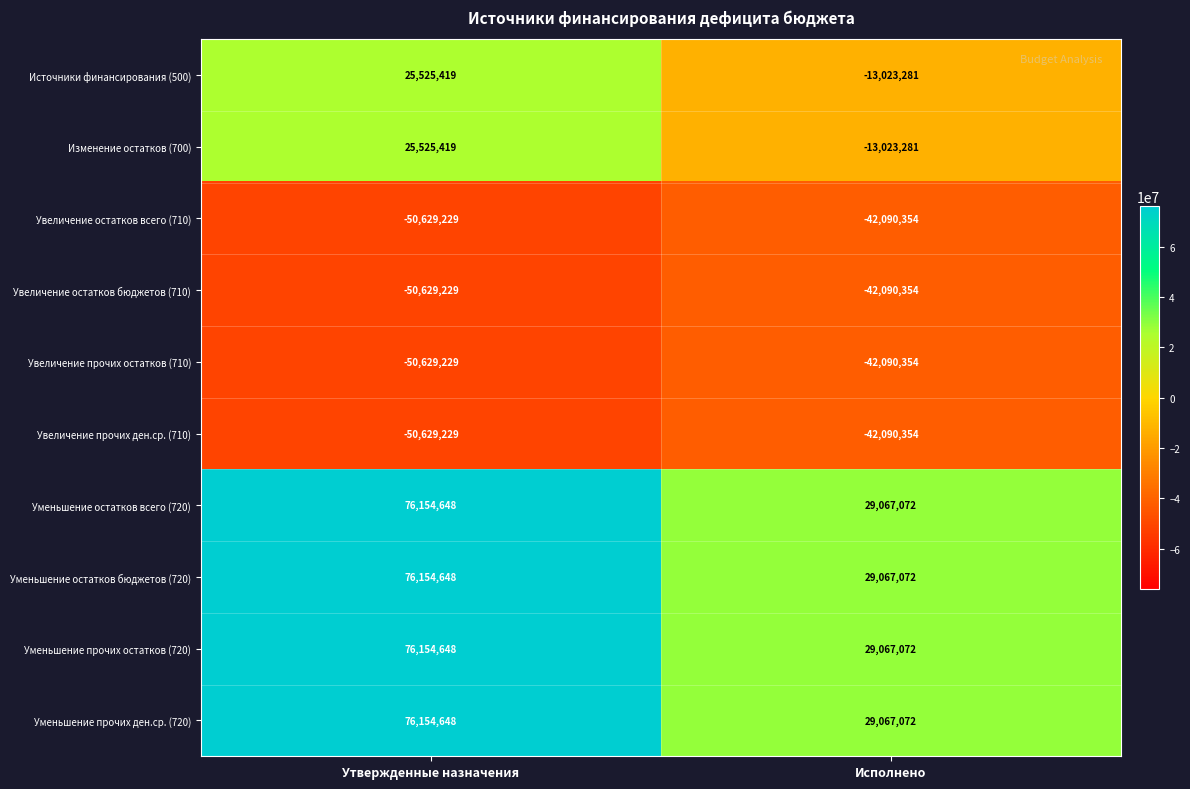

How many data points does each series have?

2